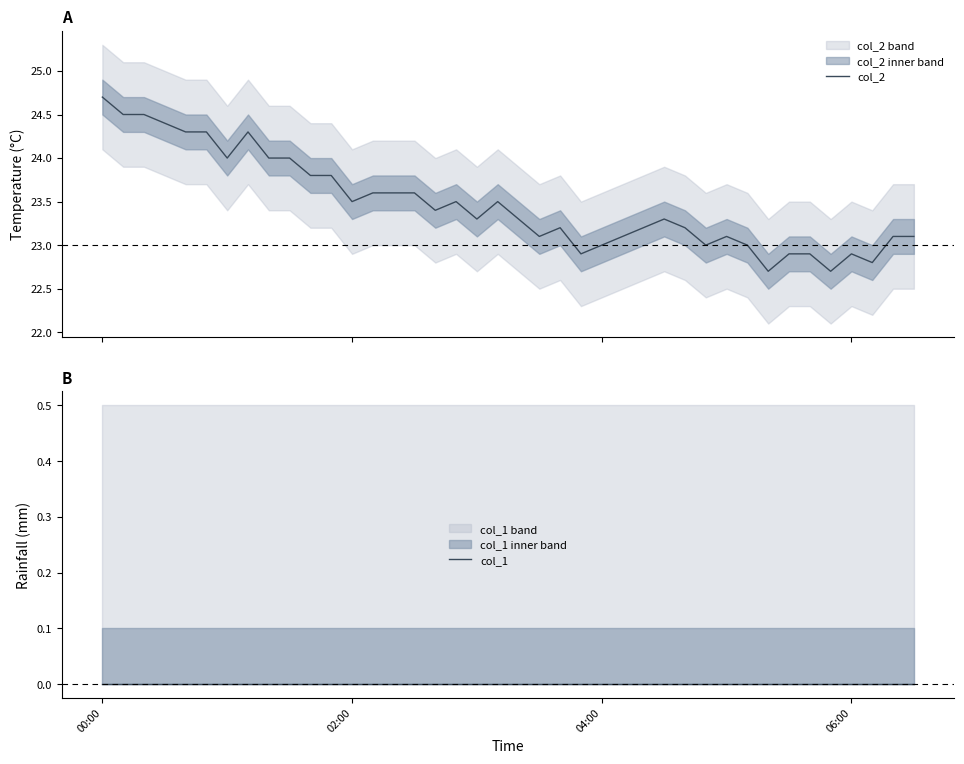

What is the spread (max minus min) of values at 00:00?

24.7